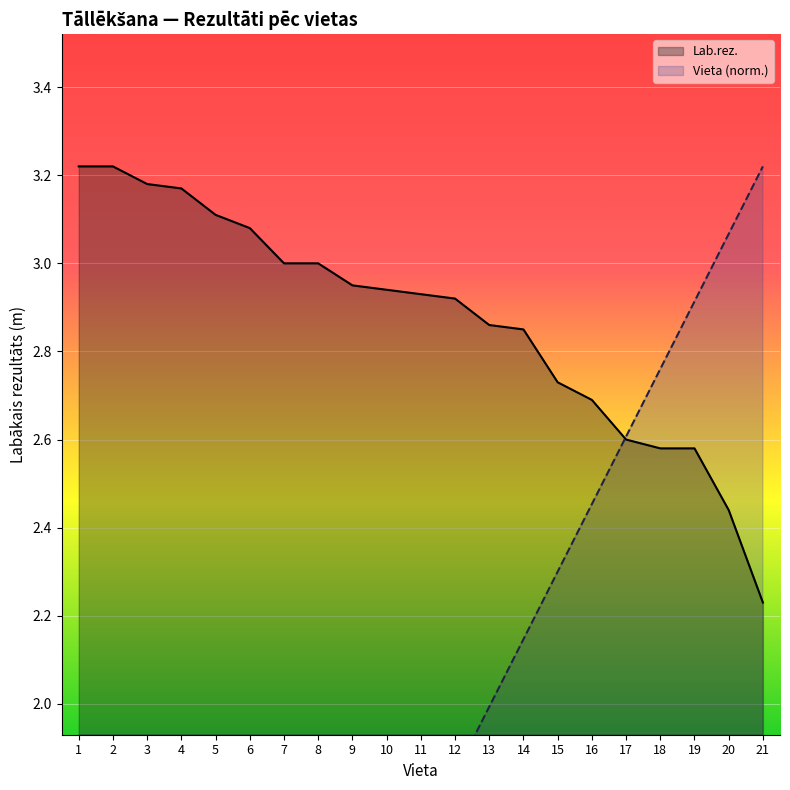

What is the lowest value of the Vieta series?

0.2